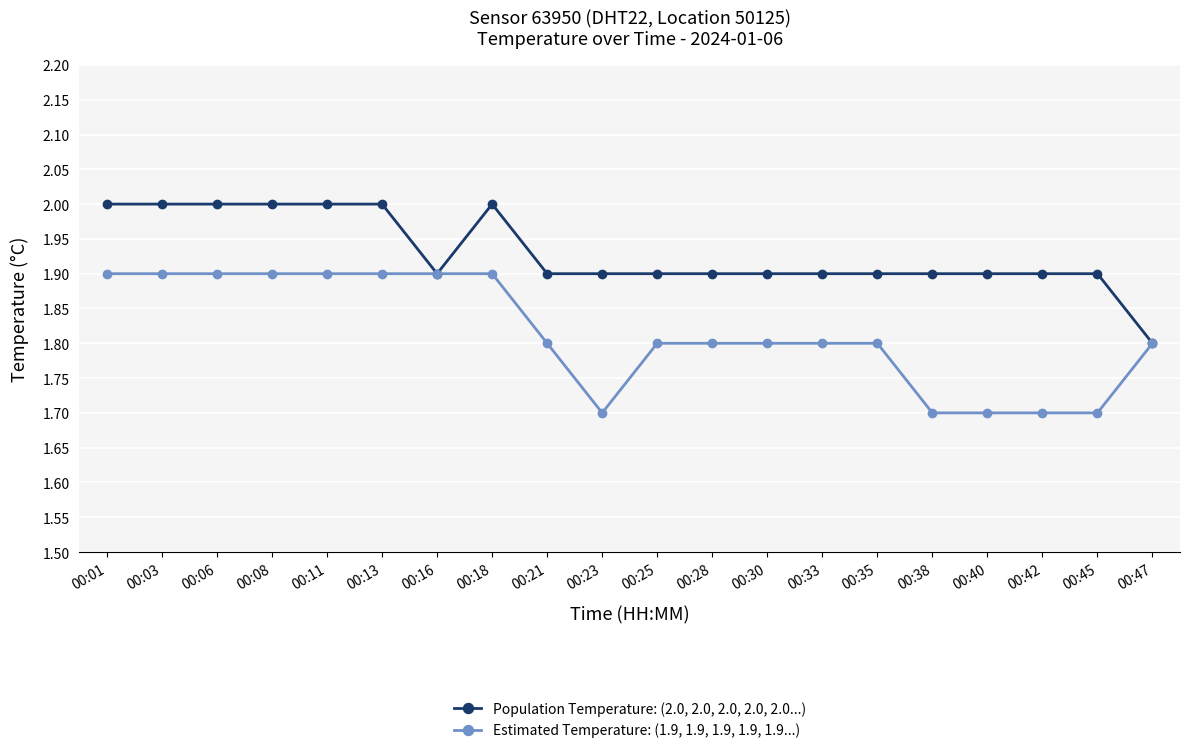

Reading left to right, list all the values displayed in this chart.

Population Temperature: (2.0, 2.0, 2.0, 2.0, 2.0...): 00:01=2.0	00:03=2.0	00:06=2.0	00:08=2.0	00:11=2.0	00:13=2.0	00:16=1.9	00:18=2.0	00:21=1.9	00:23=1.9	00:25=1.9	00:28=1.9	00:30=1.9	00:33=1.9	00:35=1.9	00:38=1.9	00:40=1.9	00:42=1.9	00:45=1.9	00:47=1.8
Estimated Temperature: (1.9, 1.9, 1.9, 1.9, 1.9...): 00:01=1.9	00:03=1.9	00:06=1.9	00:08=1.9	00:11=1.9	00:13=1.9	00:16=1.9	00:18=1.9	00:21=1.8	00:23=1.7	00:25=1.8	00:28=1.8	00:30=1.8	00:33=1.8	00:35=1.8	00:38=1.7	00:40=1.7	00:42=1.7	00:45=1.7	00:47=1.8